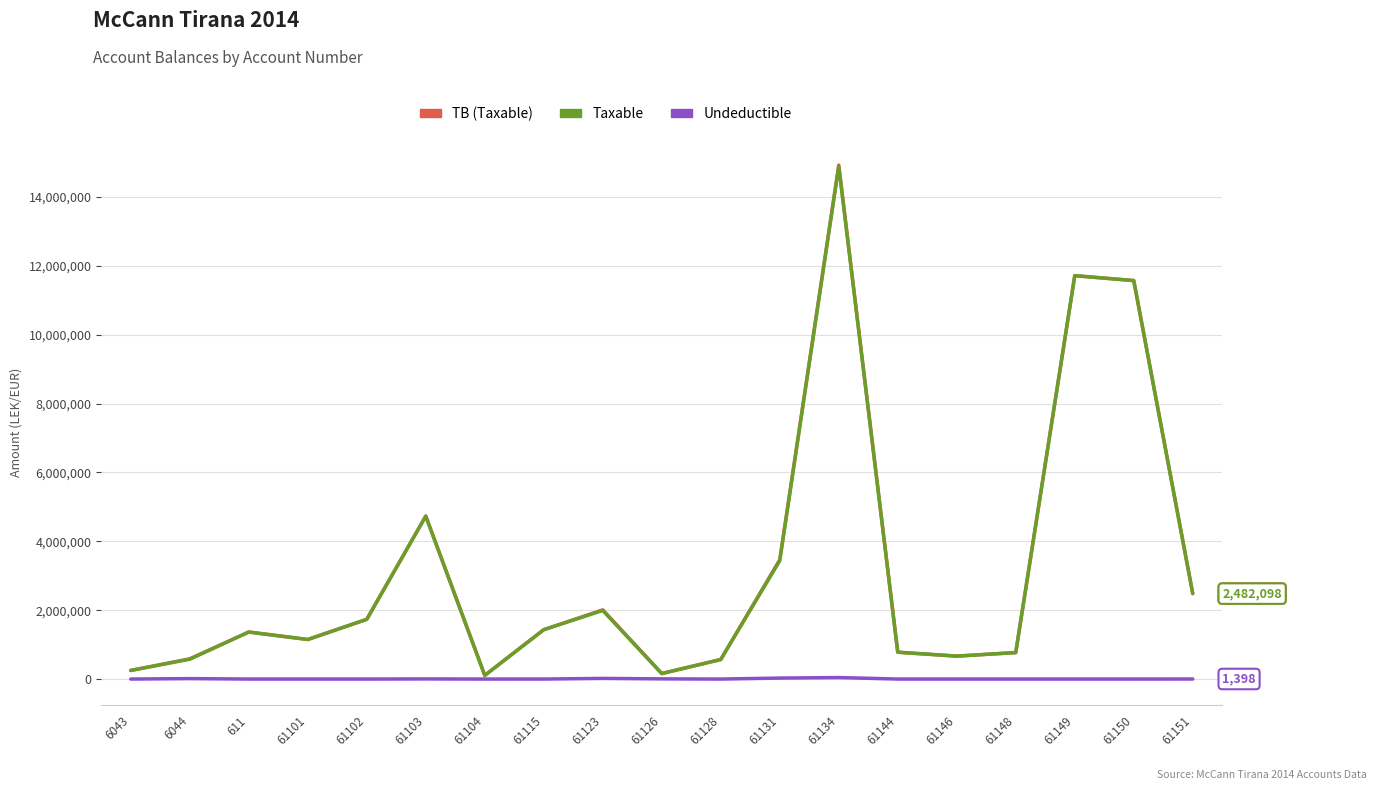

What value does the TB (Taxable) series have at 61103?

4735066.9